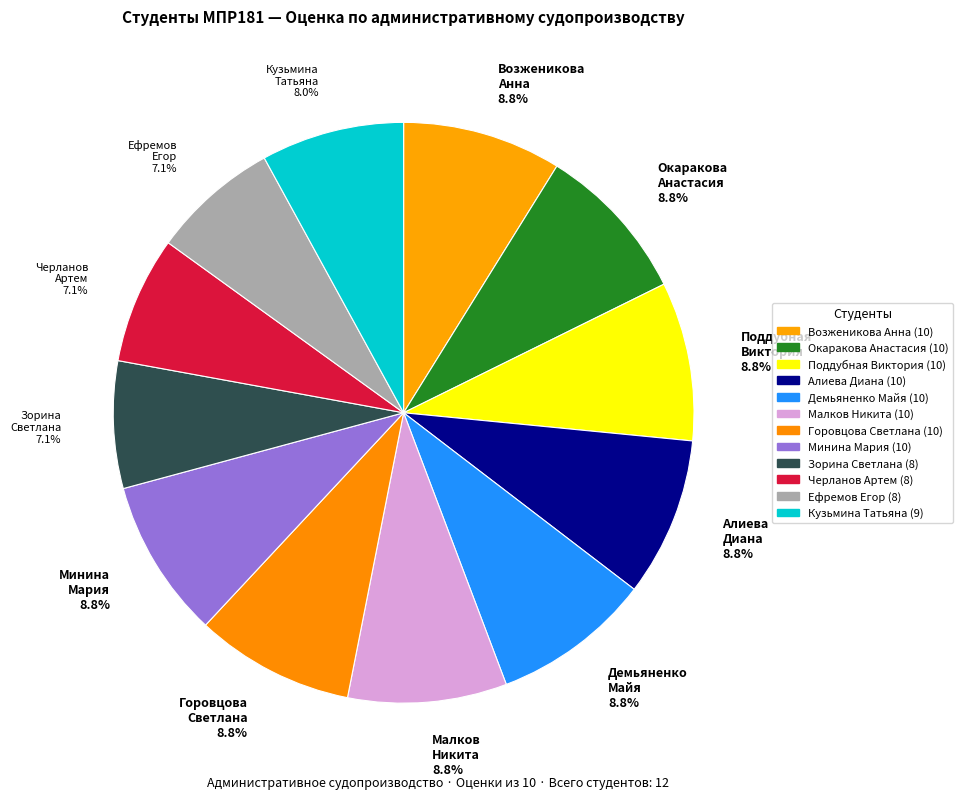

To the nearest percent, what is the average slice percentage?

8%